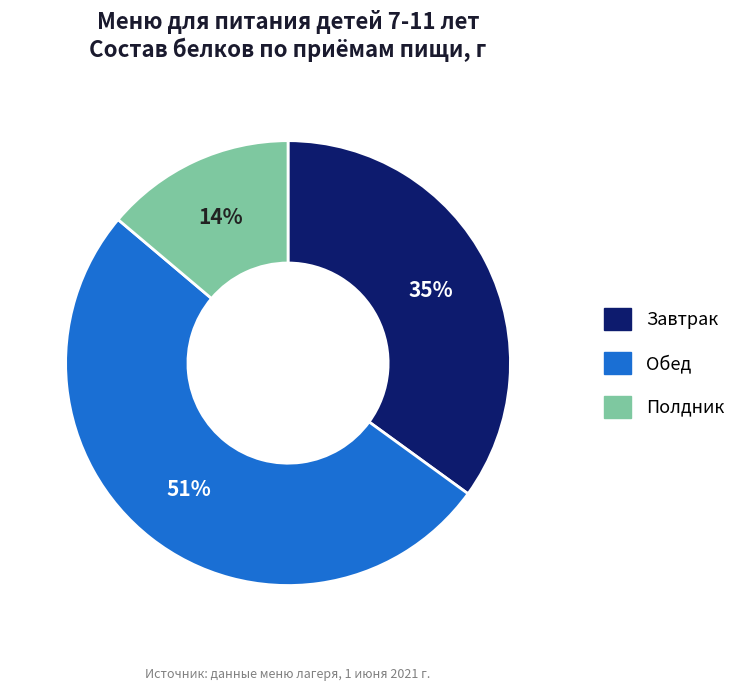

The Полдник slice represents 14% of the pie. True or false?

True